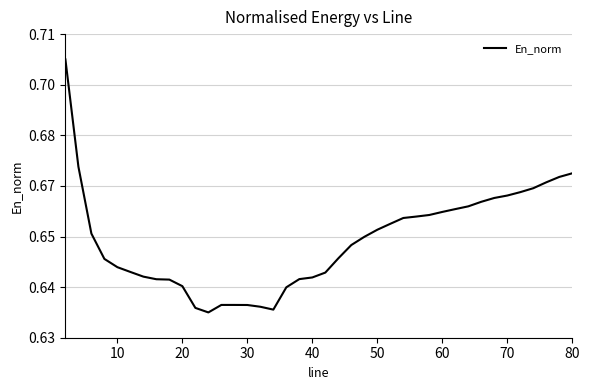

Does the chart display data point markers on the line(s)?

No